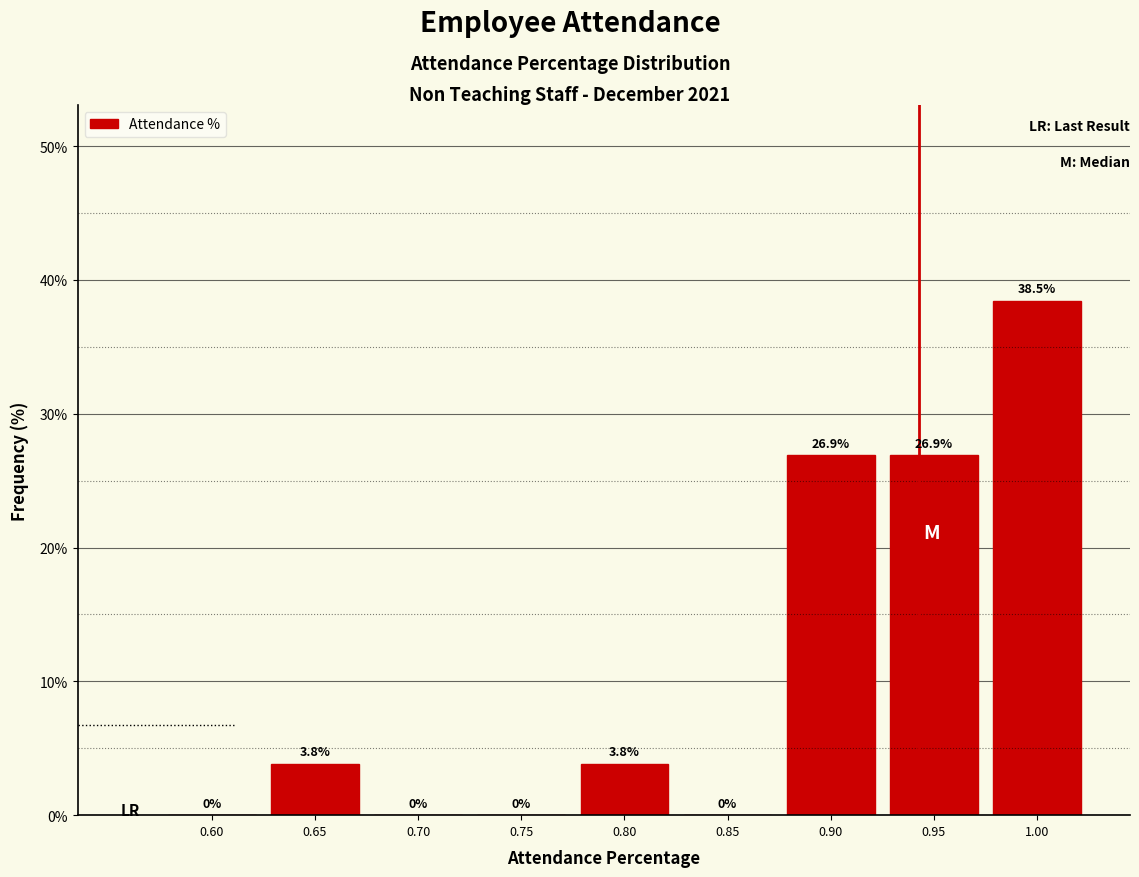

Reading left to right, list all the values displayed in this chart.

0.60=0.0	0.65=3.8	0.70=0.0	0.75=0.0	0.80=3.8	0.85=0.0	0.90=26.9	0.95=26.9	1.00=38.5